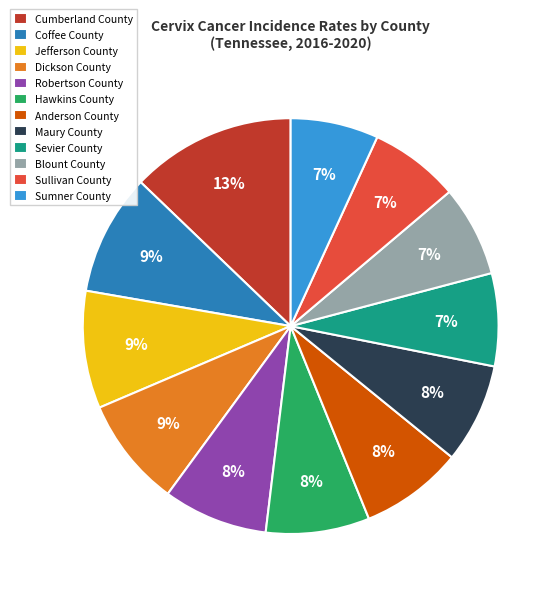

Approximately how many times larger is the value at Anderson County compared to Maury County?

1.0